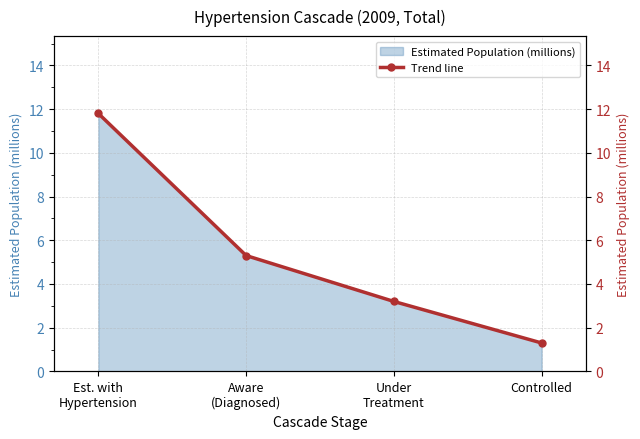

What is the change in value from Est. with
Hypertension to Controlled?

-10.5